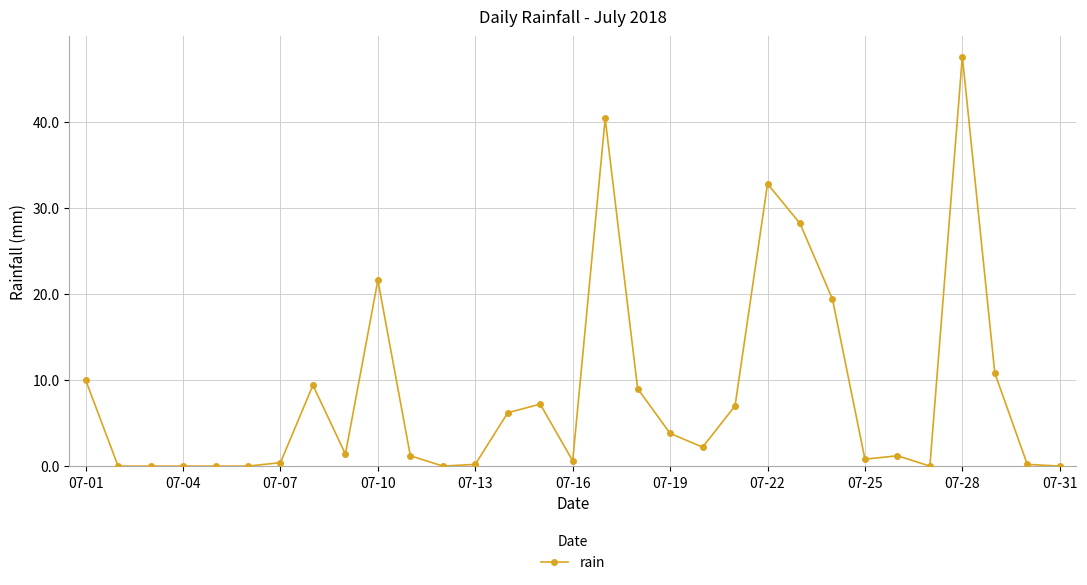

What is the maximum value shown in the chart?

47.6